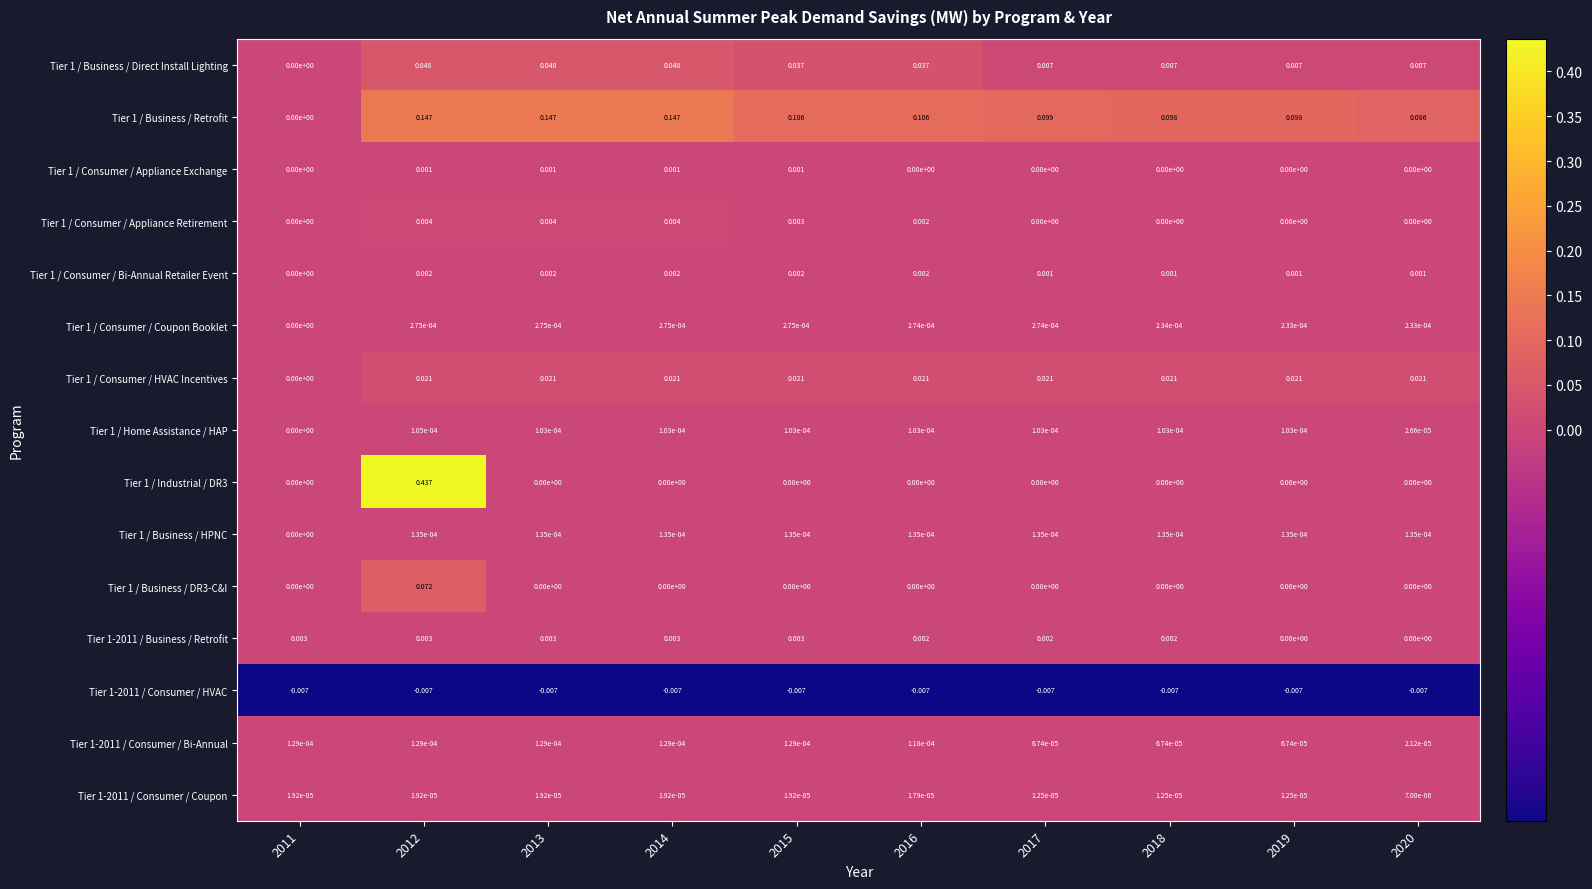

Is the value of Tier 1 / Consumer / Coupon Booklet at 2013 greater than the value of Tier 1 / Business / Retrofit at 2018?

No